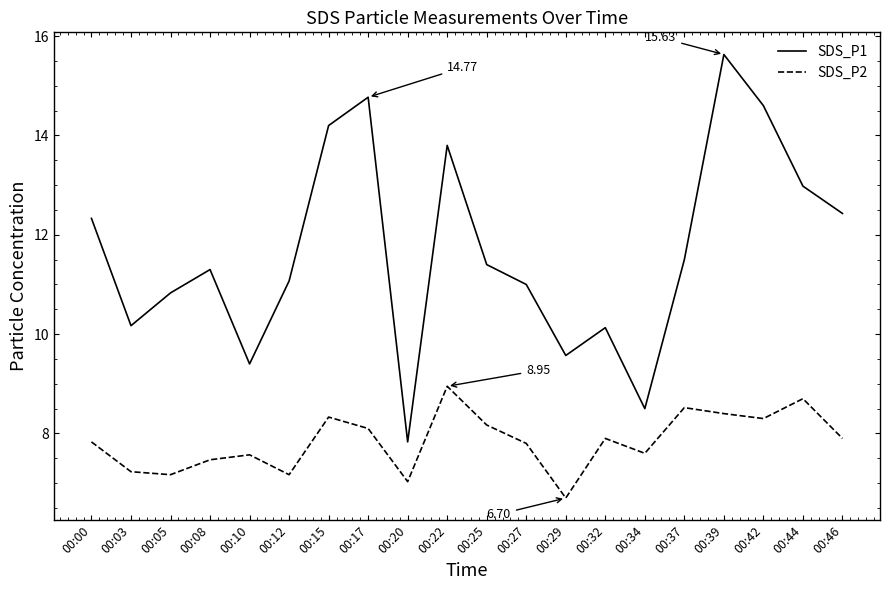

What is the difference between the maximum and minimum values in the SDS_P1 series?

7.8